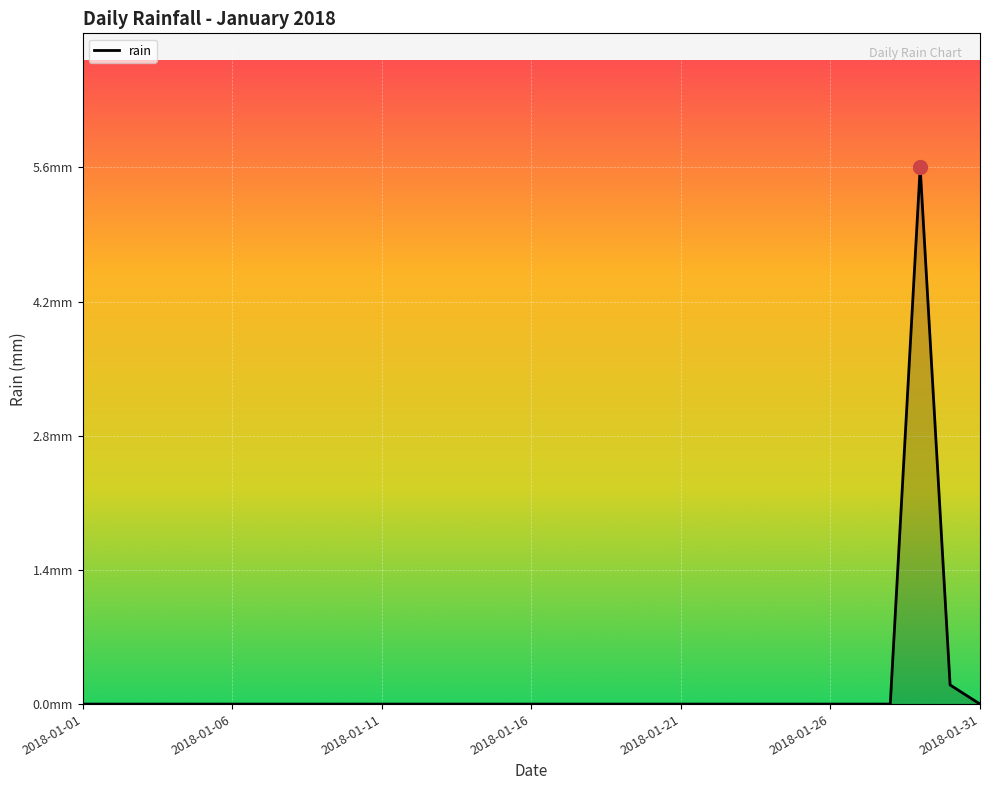

Is this an area chart (filled region under the line)?

Yes